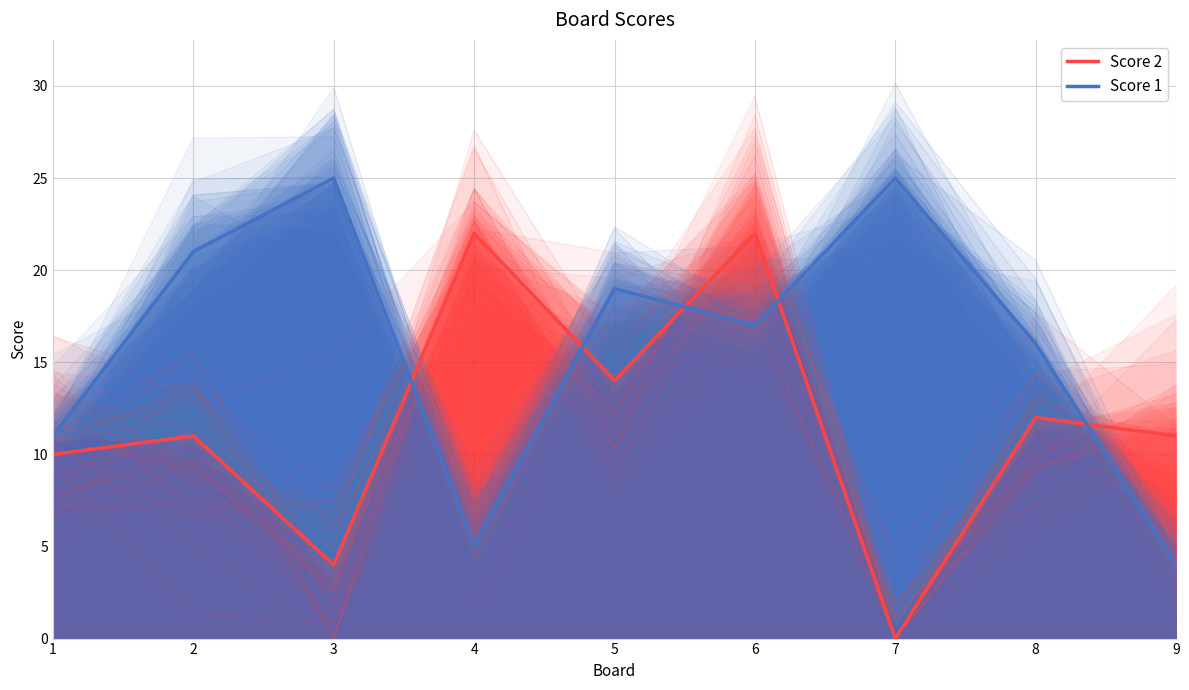

Where is Score 2 nearest to the value 11?

2